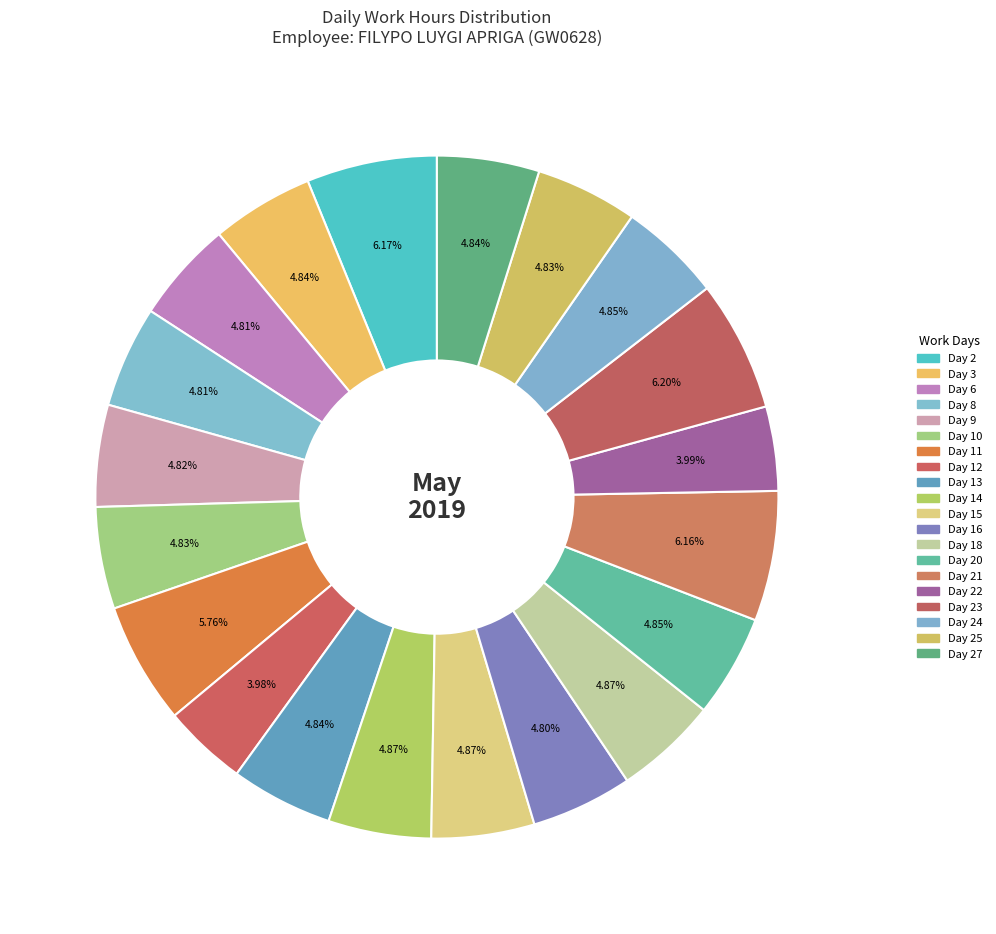

How many slices are in this pie chart?

20